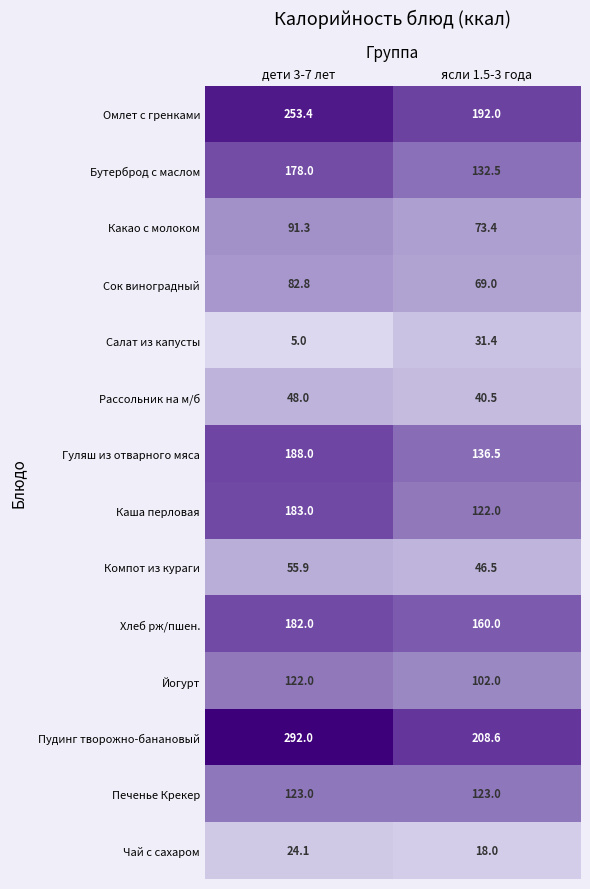

Rank the series at дети 3-7 лет from lowest to highest value.

Салат из капусты, Чай с сахаром, Рассольник на м/б, Компот из кураги, Сок виноградный, Какао с молоком, Йогурт, Печенье Крекер, Бутерброд с маслом, Хлеб рж/пшен., Каша перловая, Гуляш из отварного мяса, Омлет с гренками, Пудинг творожно-банановый